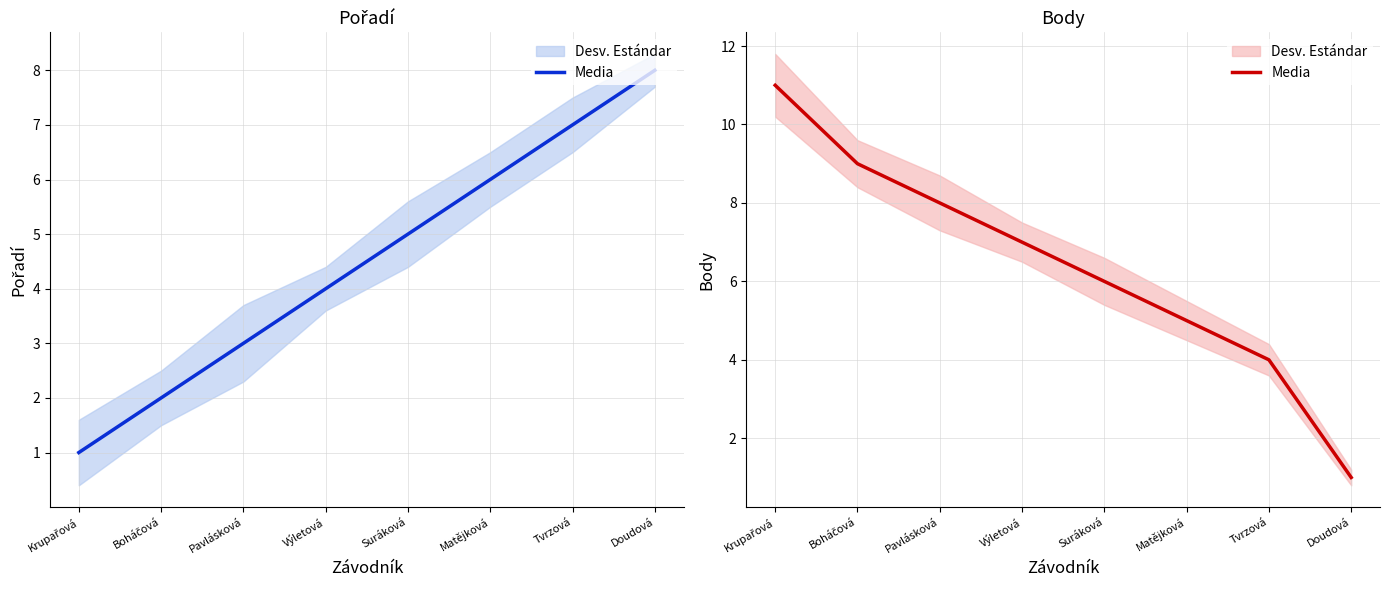

Between Výletová and Doudová, which is larger?

Výletová